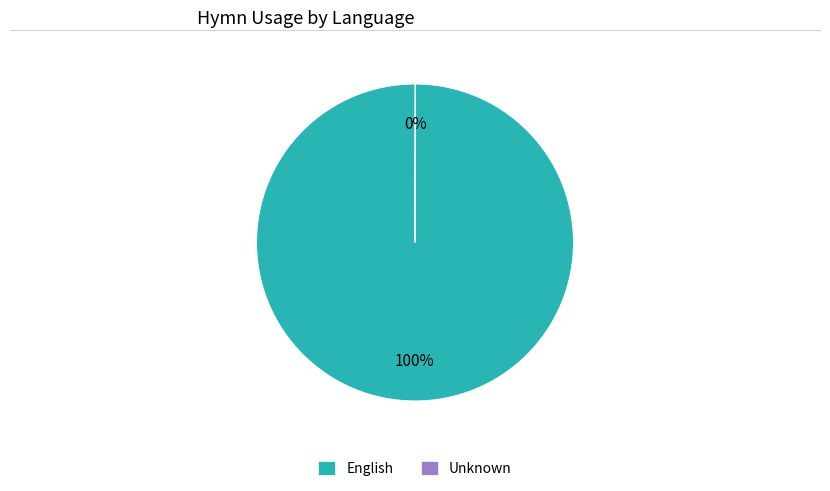

Does any single category account for the majority?

Yes